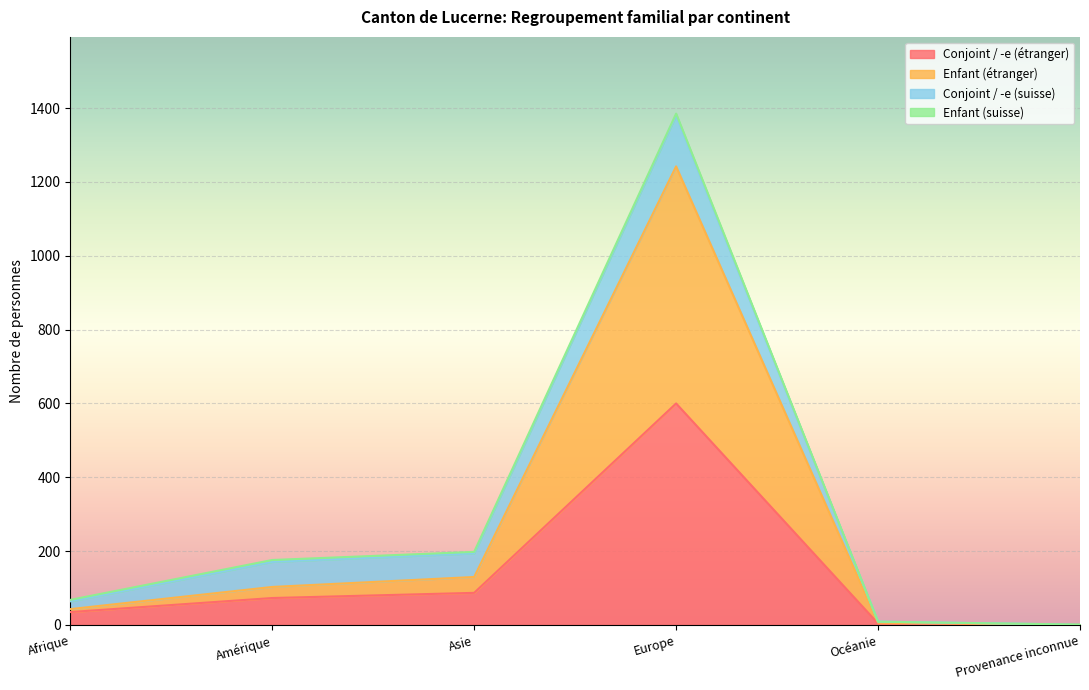

What is the difference between the second highest and second lowest values in the Conjoint / -e (étranger) series?

83